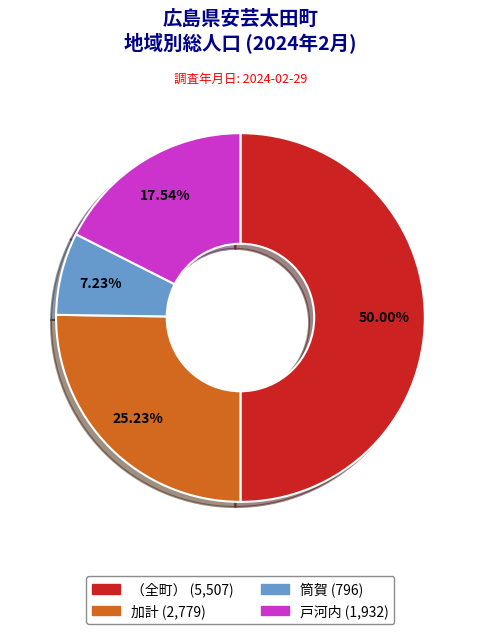

What is the total percentage of 筒賀 and 加計?

32.5%